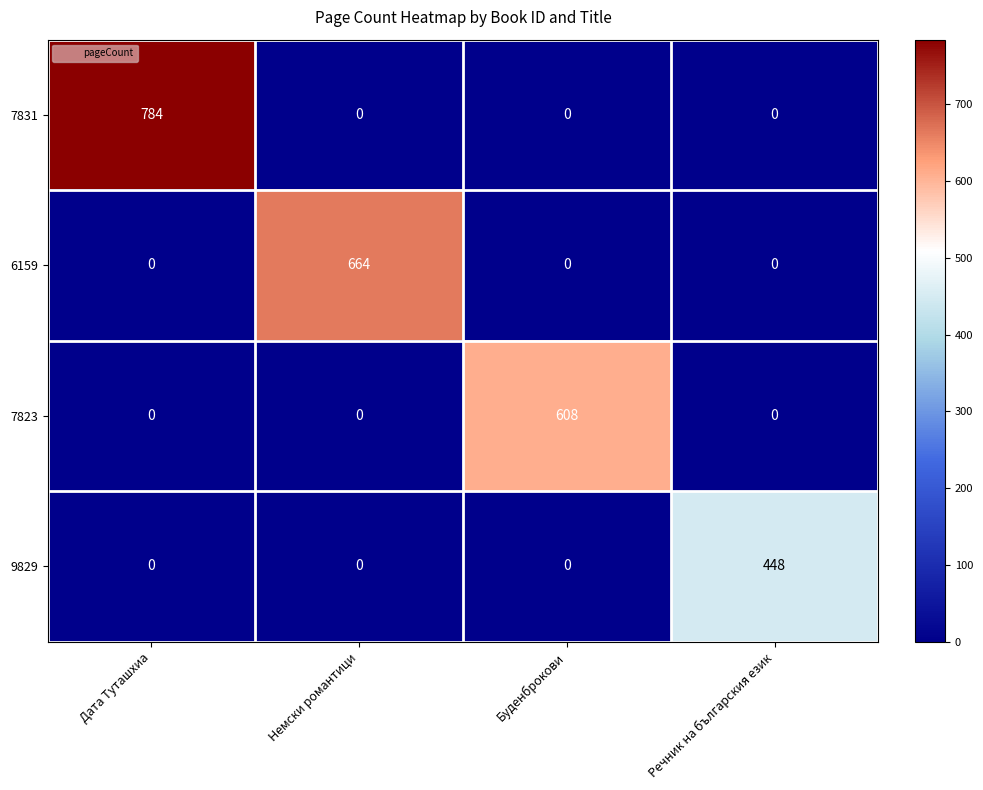

How many positive values does the 6159 series have?

1